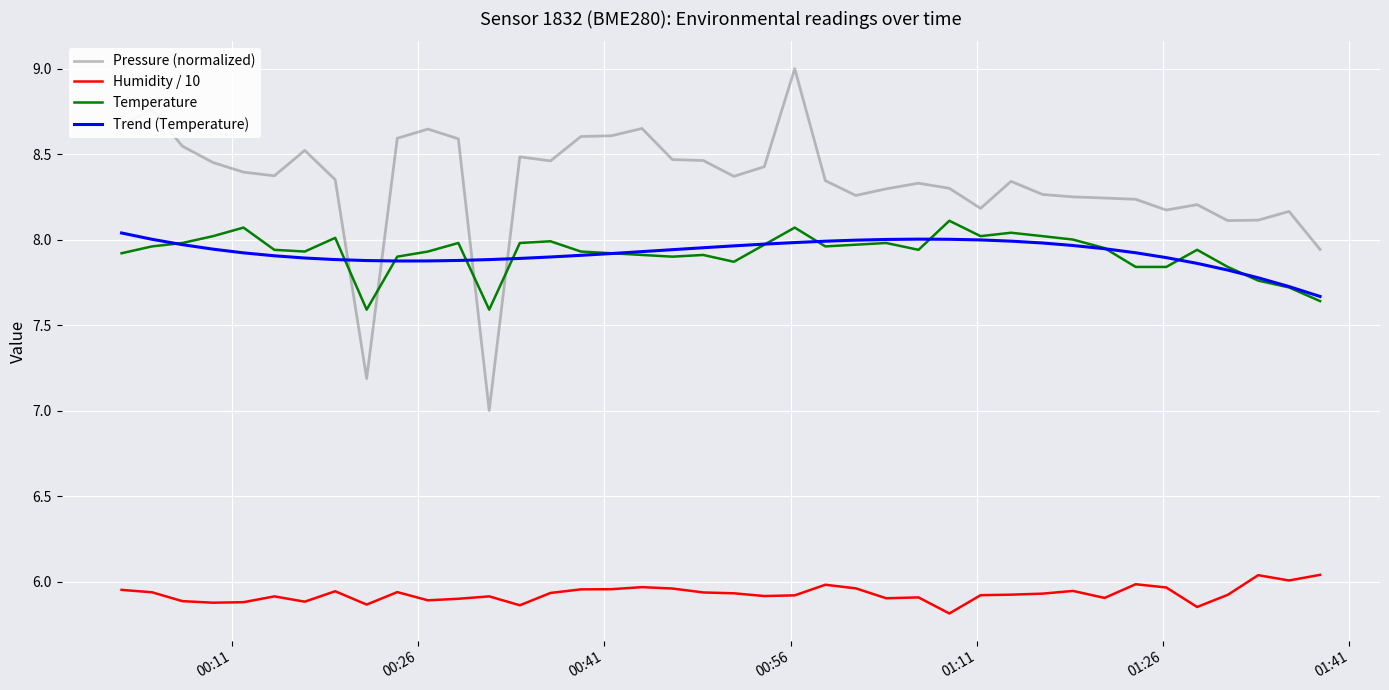

Which series has the largest total across all categories?

Pressure (normalized)